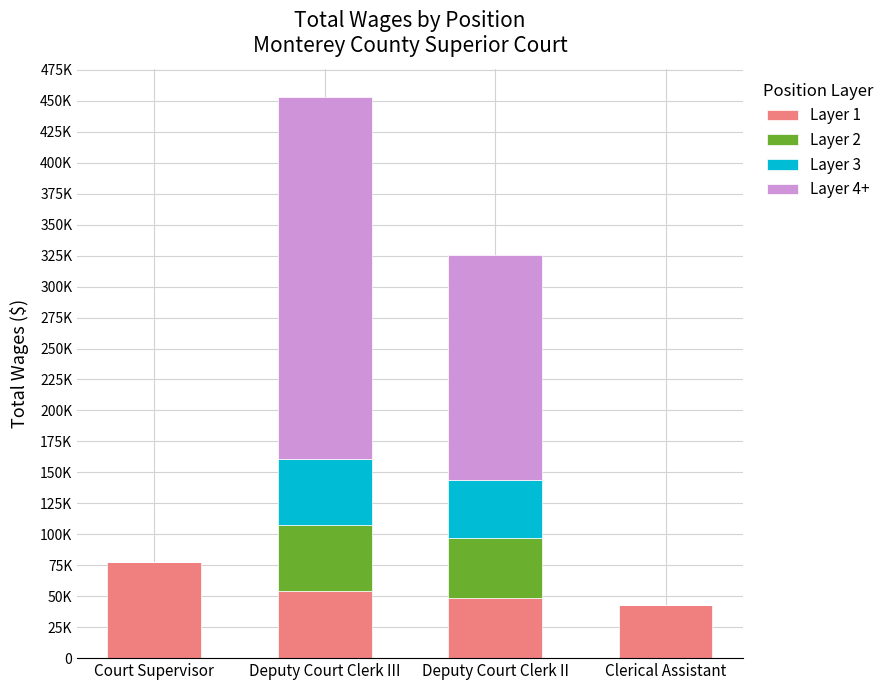

What is the difference between the second highest and minimum values in the Layer 1 series?

11544